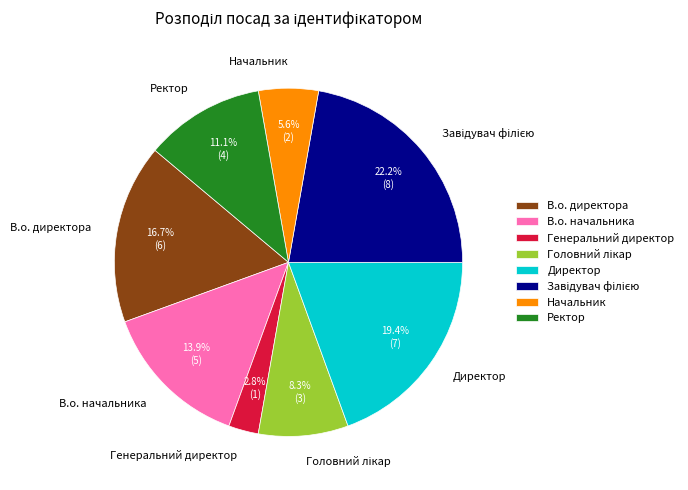

Does any single category account for the majority?

No